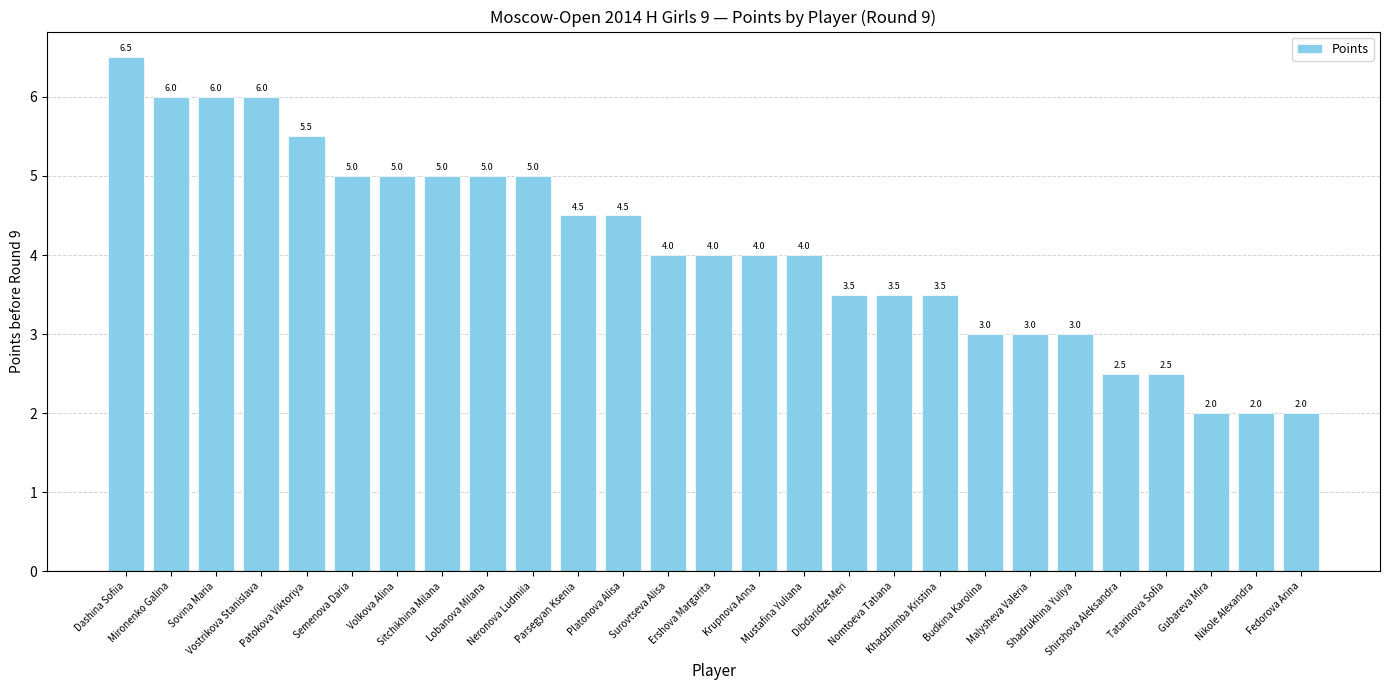

Which has a higher value, Parsegyan Ksenia or Budkina Karolina?

Parsegyan Ksenia